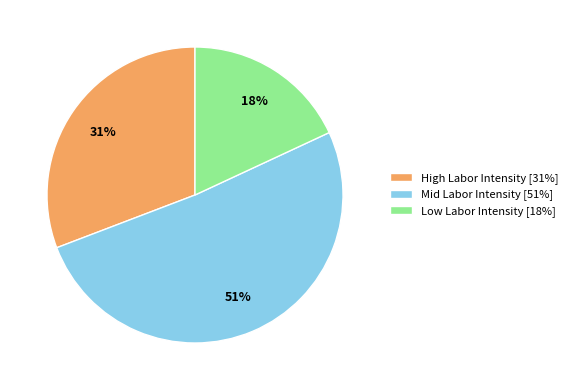

Which has a higher value, High Labor Intensity or Low Labor Intensity?

High Labor Intensity